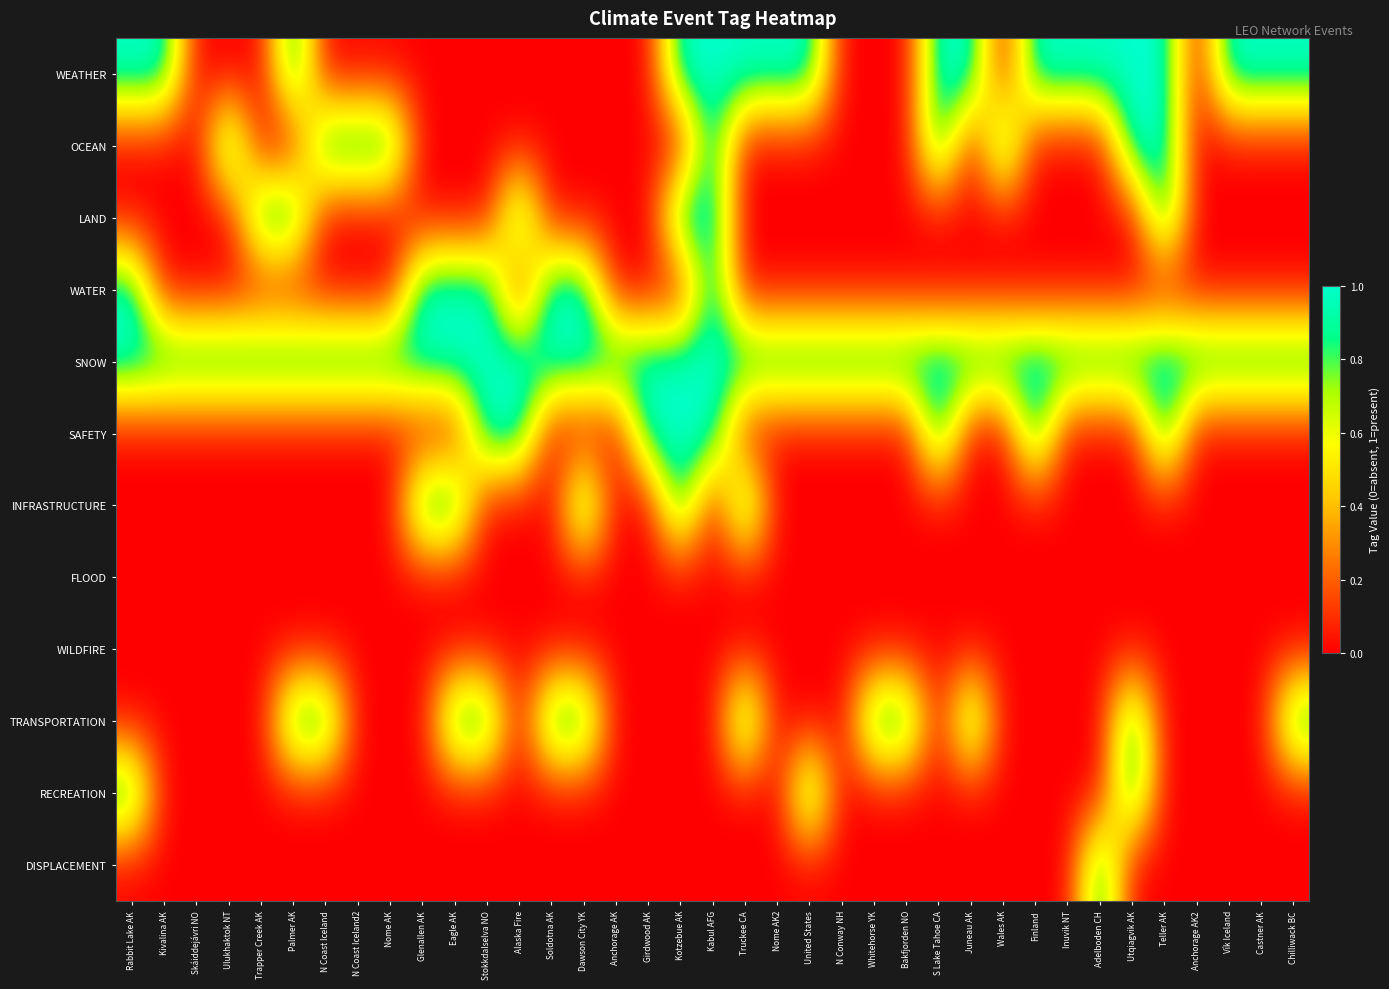

Reading right to left, what are all the values shown in this chart?

WEATHER: Chilliwack BC=1	Castner AK=1	Vík Iceland=1	Anchorage AK2=0	Teller AK=1	Utqiagvik AK=1	Adelboden CH=1	Inuvik NT=1	Finland=1	Wales AK=0	Juneau AK=1	S Lake Tahoe CA=1	Bakfjorden NO=0	Whitehorse YK=0	N Conway NH=0	United States=1	Nome AK2=1	Truckee CA=1	Kabul AFG=1	Kotzebue AK=1	Girdwood AK=0	Anchorage AK=0	Dawson City YK=0	Soldotna AK=0	Alaska Fire=0	Stokkdalselva NO=0	Eagle AK=0	Glenallen AK=0	Nome AK=0	N Coast Iceland2=0	N Coast Iceland=0	Palmer AK=1	Trapper Creek AK=0	Ulukhaktok NT=0	Skáiddejávri NO=0	Kivalina AK=1	Rabbit Lake AK=1
OCEAN: Chilliwack BC=0	Castner AK=0	Vík Iceland=0	Anchorage AK2=0	Teller AK=1	Utqiagvik AK=1	Adelboden CH=0	Inuvik NT=0	Finland=0	Wales AK=1	Juneau AK=0	S Lake Tahoe CA=1	Bakfjorden NO=0	Whitehorse YK=0	N Conway NH=0	United States=0	Nome AK2=0	Truckee CA=0	Kabul AFG=1	Kotzebue AK=0	Girdwood AK=0	Anchorage AK=0	Dawson City YK=0	Soldotna AK=0	Alaska Fire=0	Stokkdalselva NO=0	Eagle AK=0	Glenallen AK=0	Nome AK=1	N Coast Iceland2=1	N Coast Iceland=1	Palmer AK=0	Trapper Creek AK=0	Ulukhaktok NT=1	Skáiddejávri NO=0	Kivalina AK=0	Rabbit Lake AK=0
LAND: Chilliwack BC=0	Castner AK=0	Vík Iceland=0	Anchorage AK2=0	Teller AK=1	Utqiagvik AK=0	Adelboden CH=0	Inuvik NT=0	Finland=0	Wales AK=0	Juneau AK=0	S Lake Tahoe CA=0	Bakfjorden NO=0	Whitehorse YK=0	N Conway NH=0	United States=0	Nome AK2=0	Truckee CA=0	Kabul AFG=1	Kotzebue AK=1	Girdwood AK=0	Anchorage AK=0	Dawson City YK=0	Soldotna AK=0	Alaska Fire=1	Stokkdalselva NO=0	Eagle AK=0	Glenallen AK=0	Nome AK=0	N Coast Iceland2=0	N Coast Iceland=0	Palmer AK=1	Trapper Creek AK=1	Ulukhaktok NT=0	Skáiddejávri NO=0	Kivalina AK=0	Rabbit Lake AK=0
WATER: Chilliwack BC=0	Castner AK=0	Vík Iceland=0	Anchorage AK2=0	Teller AK=0	Utqiagvik AK=0	Adelboden CH=0	Inuvik NT=0	Finland=0	Wales AK=0	Juneau AK=0	S Lake Tahoe CA=0	Bakfjorden NO=0	Whitehorse YK=0	N Conway NH=0	United States=0	Nome AK2=0	Truckee CA=0	Kabul AFG=1	Kotzebue AK=0	Girdwood AK=0	Anchorage AK=0	Dawson City YK=1	Soldotna AK=1	Alaska Fire=0	Stokkdalselva NO=1	Eagle AK=1	Glenallen AK=1	Nome AK=0	N Coast Iceland2=0	N Coast Iceland=0	Palmer AK=0	Trapper Creek AK=0	Ulukhaktok NT=0	Skáiddejávri NO=0	Kivalina AK=0	Rabbit Lake AK=1
SNOW: Chilliwack BC=1	Castner AK=1	Vík Iceland=1	Anchorage AK2=1	Teller AK=1	Utqiagvik AK=1	Adelboden CH=1	Inuvik NT=1	Finland=1	Wales AK=1	Juneau AK=1	S Lake Tahoe CA=1	Bakfjorden NO=1	Whitehorse YK=1	N Conway NH=1	United States=1	Nome AK2=1	Truckee CA=1	Kabul AFG=1	Kotzebue AK=1	Girdwood AK=1	Anchorage AK=1	Dawson City YK=1	Soldotna AK=1	Alaska Fire=1	Stokkdalselva NO=1	Eagle AK=1	Glenallen AK=1	Nome AK=1	N Coast Iceland2=1	N Coast Iceland=1	Palmer AK=1	Trapper Creek AK=1	Ulukhaktok NT=1	Skáiddejávri NO=1	Kivalina AK=1	Rabbit Lake AK=1
SAFETY: Chilliwack BC=0	Castner AK=0	Vík Iceland=0	Anchorage AK2=0	Teller AK=1	Utqiagvik AK=0	Adelboden CH=0	Inuvik NT=0	Finland=1	Wales AK=0	Juneau AK=0	S Lake Tahoe CA=1	Bakfjorden NO=0	Whitehorse YK=0	N Conway NH=0	United States=0	Nome AK2=0	Truckee CA=0	Kabul AFG=1	Kotzebue AK=1	Girdwood AK=1	Anchorage AK=0	Dawson City YK=0	Soldotna AK=0	Alaska Fire=1	Stokkdalselva NO=1	Eagle AK=0	Glenallen AK=0	Nome AK=0	N Coast Iceland2=0	N Coast Iceland=0	Palmer AK=0	Trapper Creek AK=0	Ulukhaktok NT=0	Skáiddejávri NO=0	Kivalina AK=0	Rabbit Lake AK=0
INFRASTRUCTURE: Chilliwack BC=0	Castner AK=0	Vík Iceland=0	Anchorage AK2=0	Teller AK=0	Utqiagvik AK=0	Adelboden CH=0	Inuvik NT=0	Finland=0	Wales AK=0	Juneau AK=0	S Lake Tahoe CA=0	Bakfjorden NO=0	Whitehorse YK=0	N Conway NH=0	United States=0	Nome AK2=0	Truckee CA=1	Kabul AFG=0	Kotzebue AK=1	Girdwood AK=0	Anchorage AK=0	Dawson City YK=1	Soldotna AK=0	Alaska Fire=0	Stokkdalselva NO=0	Eagle AK=1	Glenallen AK=1	Nome AK=0	N Coast Iceland2=0	N Coast Iceland=0	Palmer AK=0	Trapper Creek AK=0	Ulukhaktok NT=0	Skáiddejávri NO=0	Kivalina AK=0	Rabbit Lake AK=0
FLOOD: Chilliwack BC=0	Castner AK=0	Vík Iceland=0	Anchorage AK2=0	Teller AK=0	Utqiagvik AK=0	Adelboden CH=0	Inuvik NT=0	Finland=0	Wales AK=0	Juneau AK=0	S Lake Tahoe CA=0	Bakfjorden NO=0	Whitehorse YK=0	N Conway NH=0	United States=0	Nome AK2=0	Truckee CA=0	Kabul AFG=0	Kotzebue AK=0	Girdwood AK=0	Anchorage AK=0	Dawson City YK=0	Soldotna AK=0	Alaska Fire=0	Stokkdalselva NO=0	Eagle AK=0	Glenallen AK=0	Nome AK=0	N Coast Iceland2=0	N Coast Iceland=0	Palmer AK=0	Trapper Creek AK=0	Ulukhaktok NT=0	Skáiddejávri NO=0	Kivalina AK=0	Rabbit Lake AK=0
WILDFIRE: Chilliwack BC=0	Castner AK=0	Vík Iceland=0	Anchorage AK2=0	Teller AK=0	Utqiagvik AK=0	Adelboden CH=0	Inuvik NT=0	Finland=0	Wales AK=0	Juneau AK=0	S Lake Tahoe CA=0	Bakfjorden NO=0	Whitehorse YK=0	N Conway NH=0	United States=0	Nome AK2=0	Truckee CA=0	Kabul AFG=0	Kotzebue AK=0	Girdwood AK=0	Anchorage AK=0	Dawson City YK=0	Soldotna AK=0	Alaska Fire=0	Stokkdalselva NO=0	Eagle AK=0	Glenallen AK=0	Nome AK=0	N Coast Iceland2=0	N Coast Iceland=0	Palmer AK=0	Trapper Creek AK=0	Ulukhaktok NT=0	Skáiddejávri NO=0	Kivalina AK=0	Rabbit Lake AK=0
TRANSPORTATION: Chilliwack BC=1	Castner AK=0	Vík Iceland=0	Anchorage AK2=0	Teller AK=0	Utqiagvik AK=1	Adelboden CH=0	Inuvik NT=0	Finland=0	Wales AK=0	Juneau AK=1	S Lake Tahoe CA=0	Bakfjorden NO=1	Whitehorse YK=1	N Conway NH=0	United States=0	Nome AK2=0	Truckee CA=1	Kabul AFG=0	Kotzebue AK=0	Girdwood AK=0	Anchorage AK=0	Dawson City YK=1	Soldotna AK=1	Alaska Fire=0	Stokkdalselva NO=1	Eagle AK=1	Glenallen AK=0	Nome AK=0	N Coast Iceland2=0	N Coast Iceland=1	Palmer AK=1	Trapper Creek AK=0	Ulukhaktok NT=0	Skáiddejávri NO=0	Kivalina AK=0	Rabbit Lake AK=0
RECREATION: Chilliwack BC=0	Castner AK=0	Vík Iceland=0	Anchorage AK2=0	Teller AK=0	Utqiagvik AK=1	Adelboden CH=0	Inuvik NT=0	Finland=0	Wales AK=0	Juneau AK=0	S Lake Tahoe CA=0	Bakfjorden NO=0	Whitehorse YK=0	N Conway NH=0	United States=1	Nome AK2=0	Truckee CA=0	Kabul AFG=0	Kotzebue AK=0	Girdwood AK=0	Anchorage AK=0	Dawson City YK=0	Soldotna AK=0	Alaska Fire=0	Stokkdalselva NO=0	Eagle AK=0	Glenallen AK=0	Nome AK=0	N Coast Iceland2=0	N Coast Iceland=0	Palmer AK=0	Trapper Creek AK=0	Ulukhaktok NT=0	Skáiddejávri NO=0	Kivalina AK=0	Rabbit Lake AK=1
DISPLACEMENT: Chilliwack BC=0	Castner AK=0	Vík Iceland=0	Anchorage AK2=0	Teller AK=0	Utqiagvik AK=0	Adelboden CH=1	Inuvik NT=0	Finland=0	Wales AK=0	Juneau AK=0	S Lake Tahoe CA=0	Bakfjorden NO=0	Whitehorse YK=0	N Conway NH=0	United States=0	Nome AK2=0	Truckee CA=0	Kabul AFG=0	Kotzebue AK=0	Girdwood AK=0	Anchorage AK=0	Dawson City YK=0	Soldotna AK=0	Alaska Fire=0	Stokkdalselva NO=0	Eagle AK=0	Glenallen AK=0	Nome AK=0	N Coast Iceland2=0	N Coast Iceland=0	Palmer AK=0	Trapper Creek AK=0	Ulukhaktok NT=0	Skáiddejávri NO=0	Kivalina AK=0	Rabbit Lake AK=0